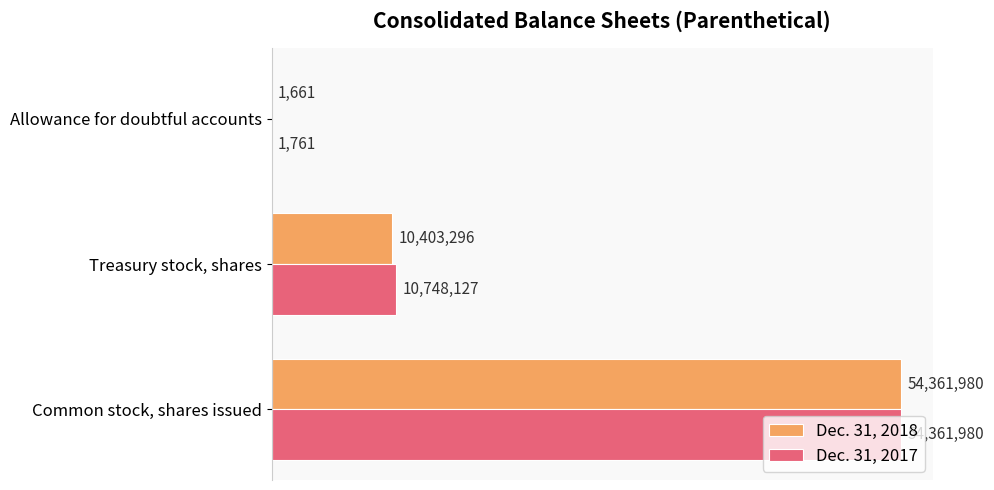

At which category is the sum across all series the highest?

Common stock, shares issued